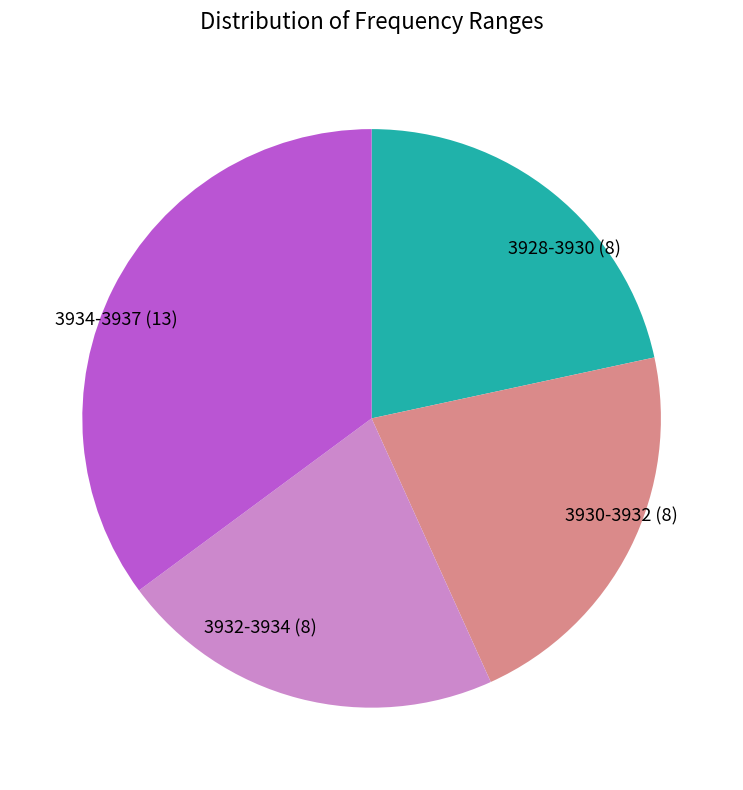

How many segments does this pie chart have?

4